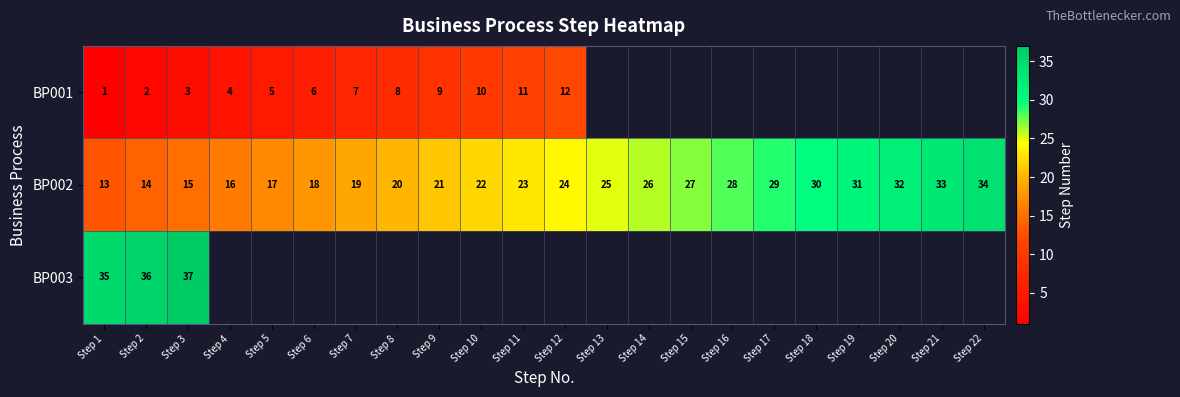

How many series are shown in this chart?

3